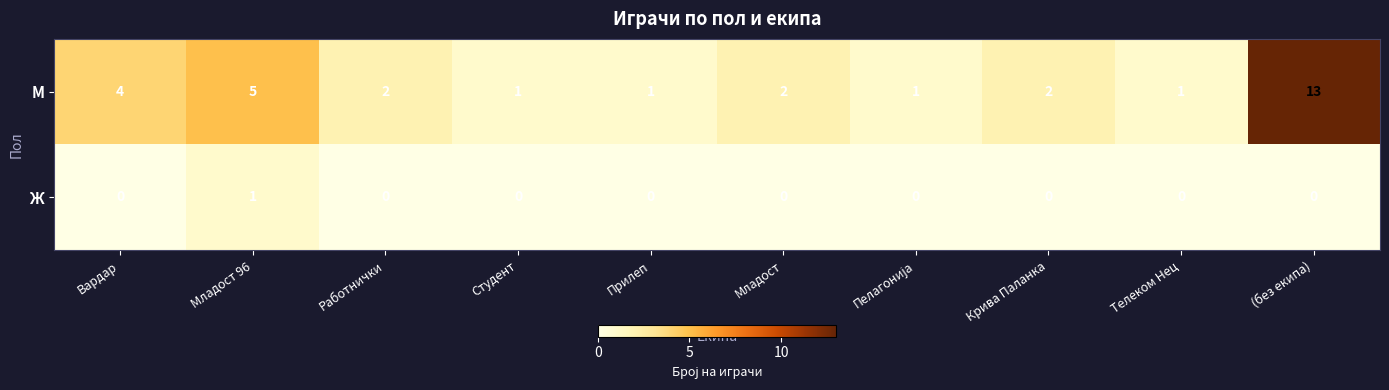

What is the maximum value shown in the chart?

13